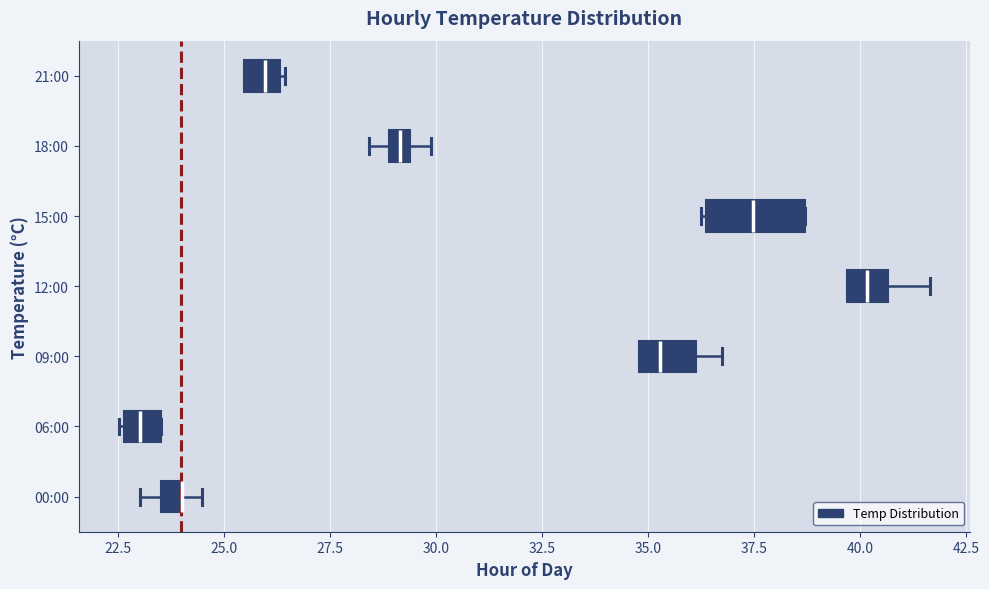

Comparing the boxes themselves (not the whiskers), which one is the widest?

15:00